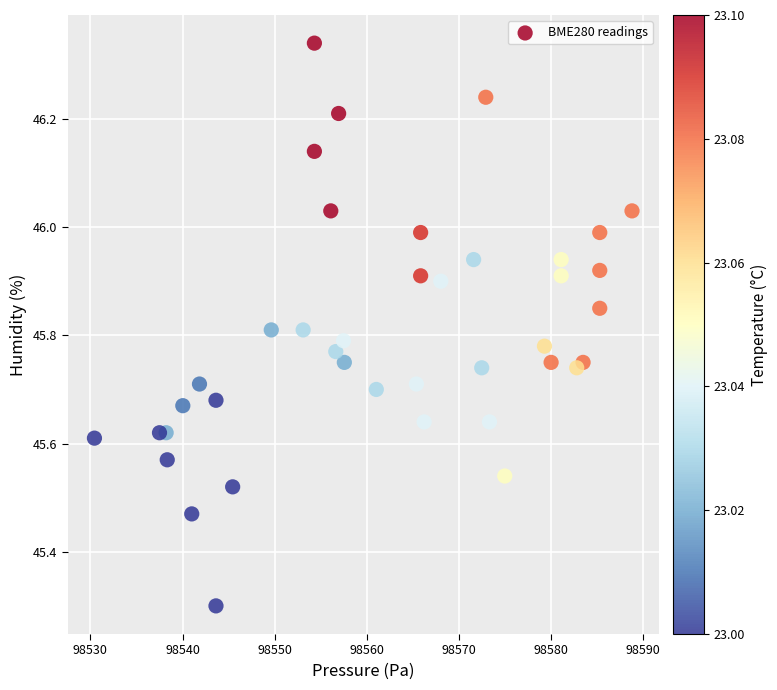

What Y value in the scatter plot is closest to 45?

45.3